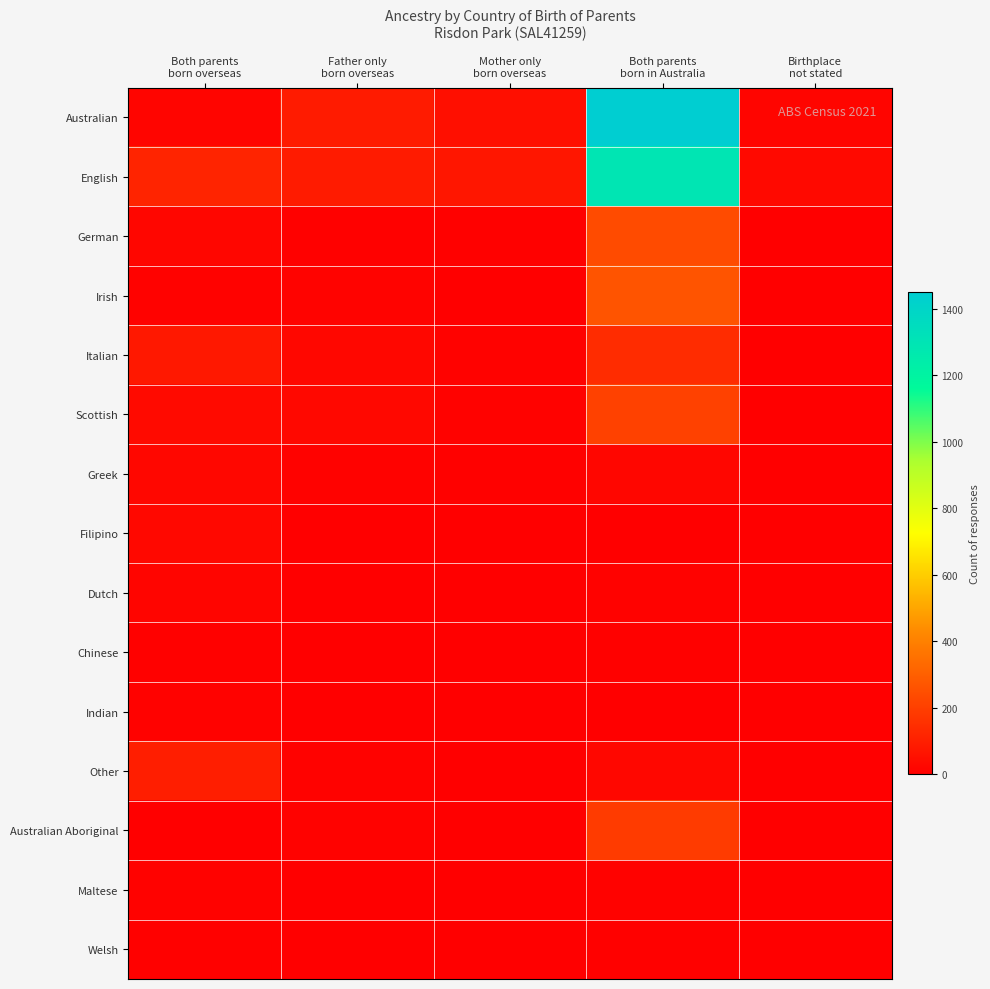

Which has a higher value, Both parents
born overseas or Birthplace
not stated?

Birthplace
not stated